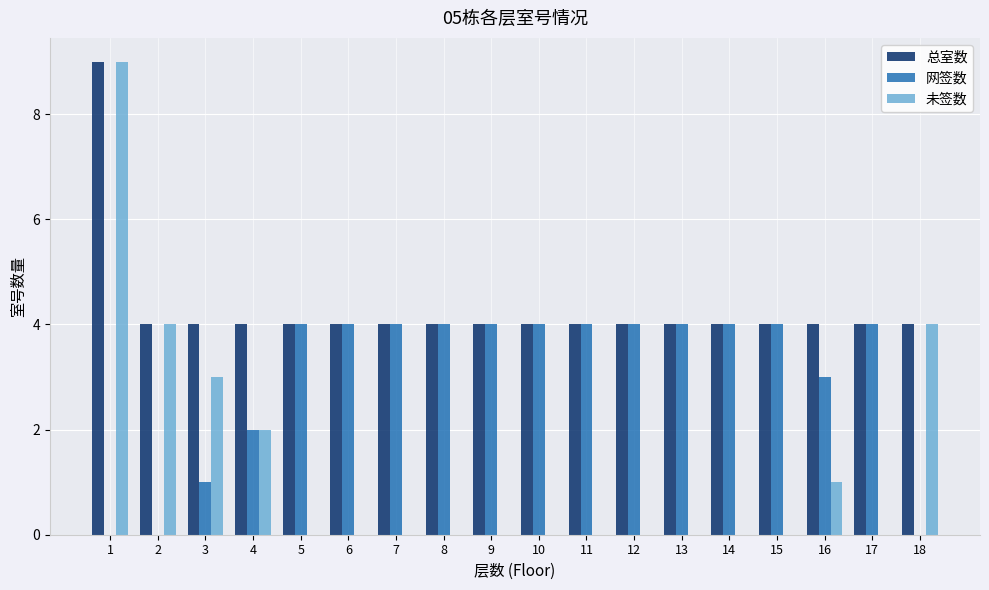

How many 网签数 values are between 2 and 4?

14